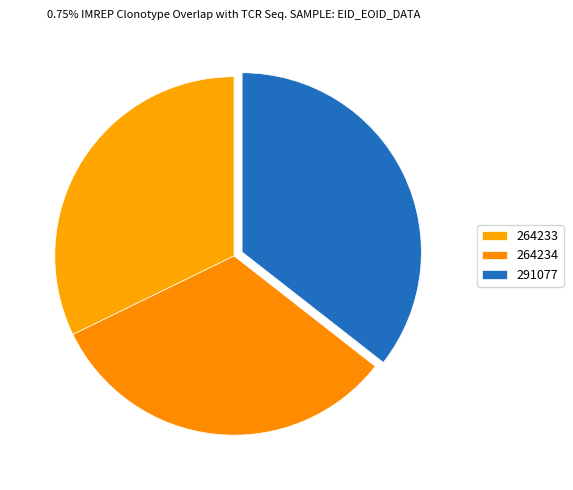

Count the number of slices in the pie.

3